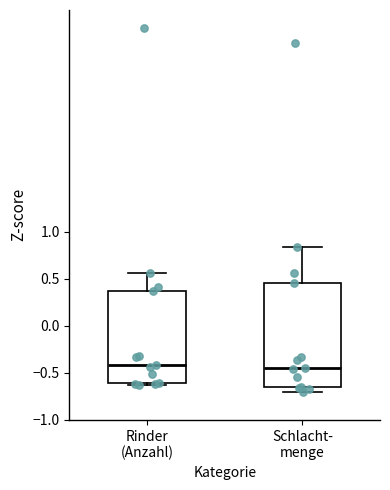

Reading left to right, transcribe this box plot: for each box, give where its median line is, the range the box spans, and where its two whiskers end, as read against the y-axis. The values are not printed on the chart, so give them approximately, as read against the axis.

Rinder (Anzahl): median -0.40, box -0.60 to 0.35, whiskers -0.65 to 0.55
Schlacht- menge: median -0.45, box -0.65 to 0.45, whiskers -0.70 to 0.85